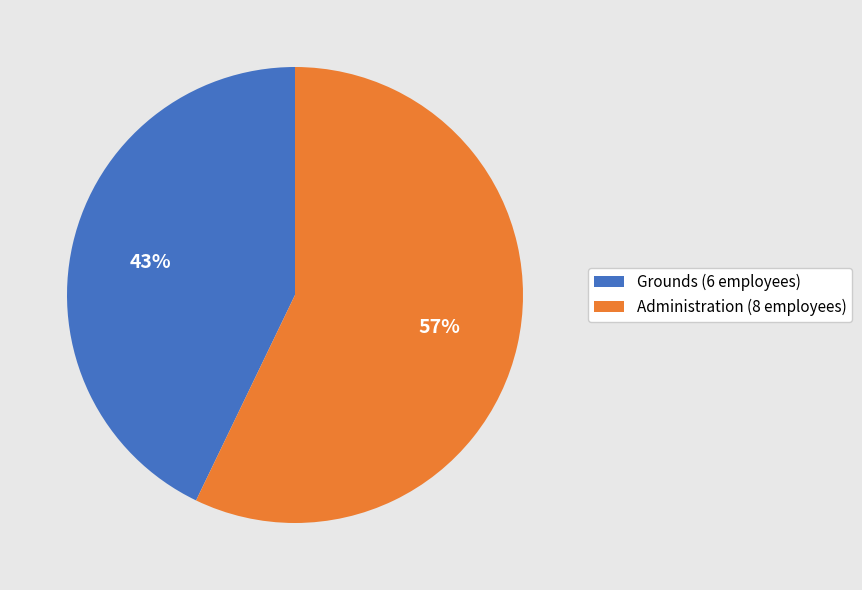

Is there any slice that represents more than half of the pie?

Yes